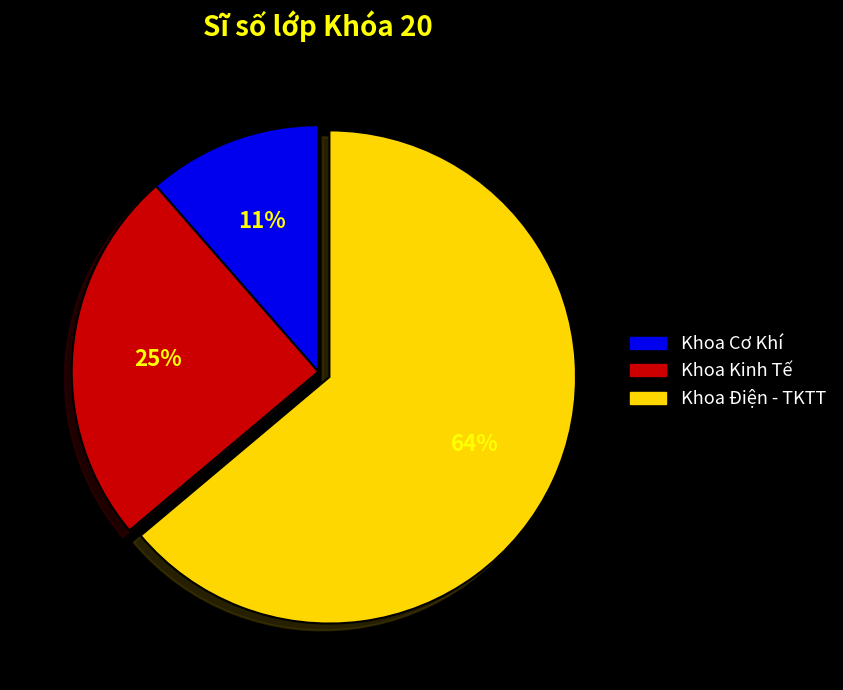

To the nearest percent, what is the average slice percentage?

33%